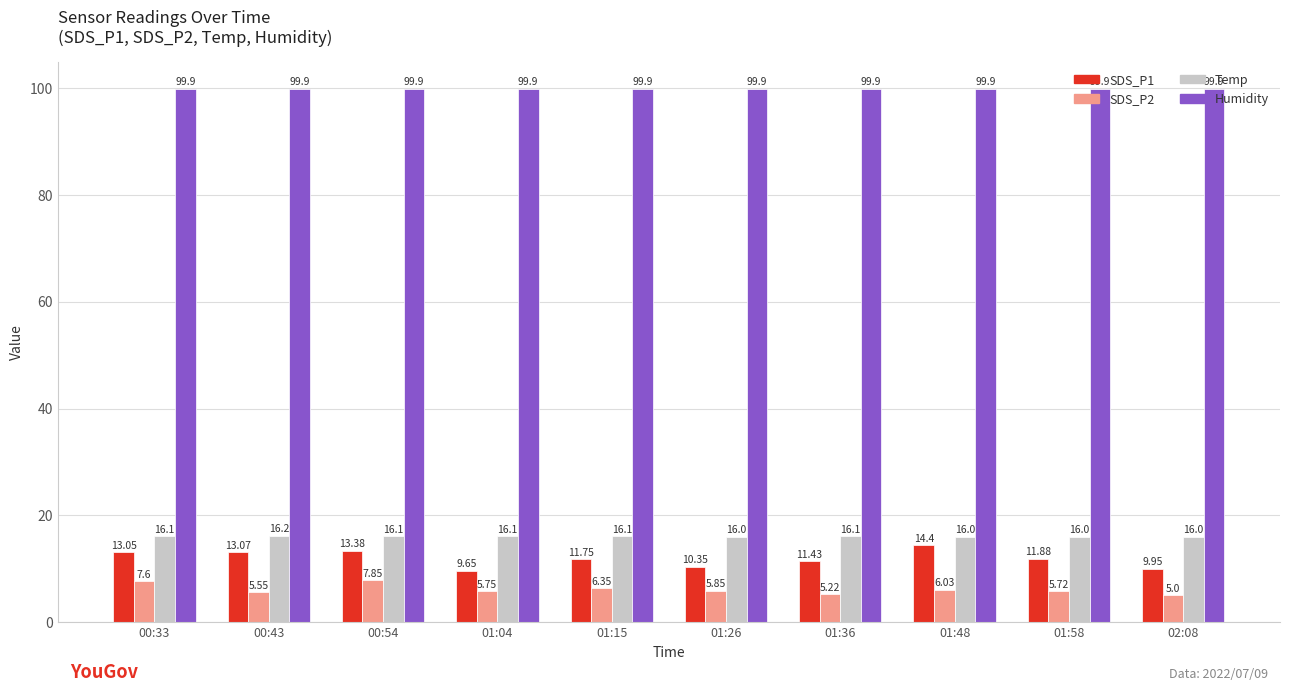

Which series has the largest total across all categories?

Humidity